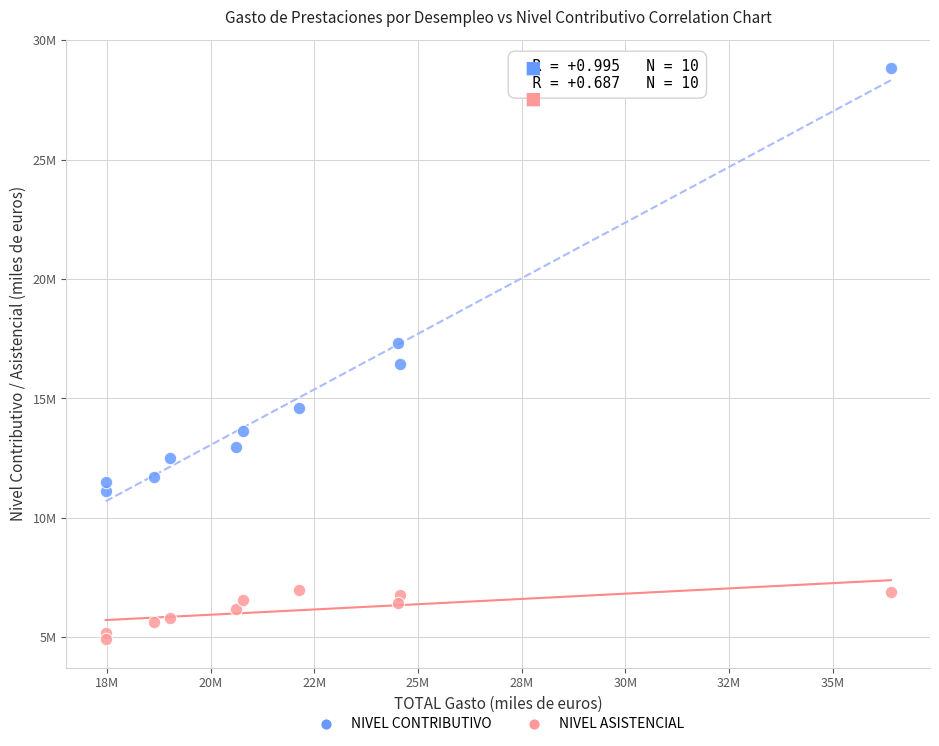

What are all the series names shown in the legend?

NIVEL CONTRIBUTIVO, NIVEL ASISTENCIAL